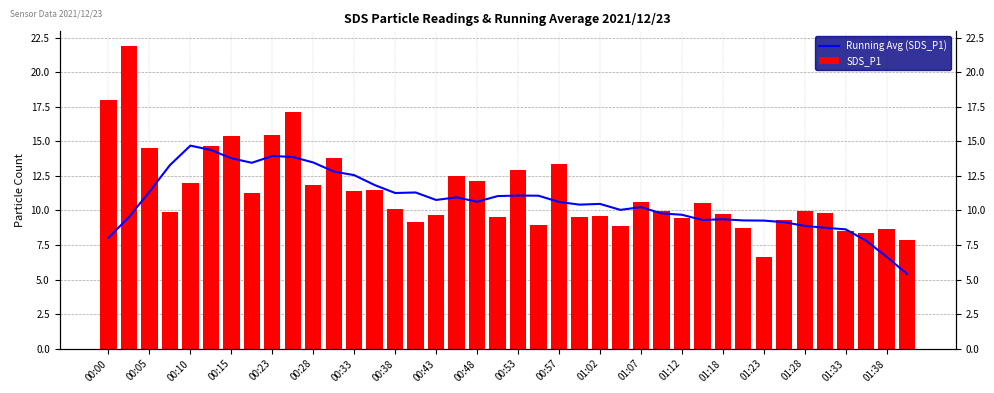

What is the value of the Running Avg (SDS_P1) bar at the 4th from the left?

13.3